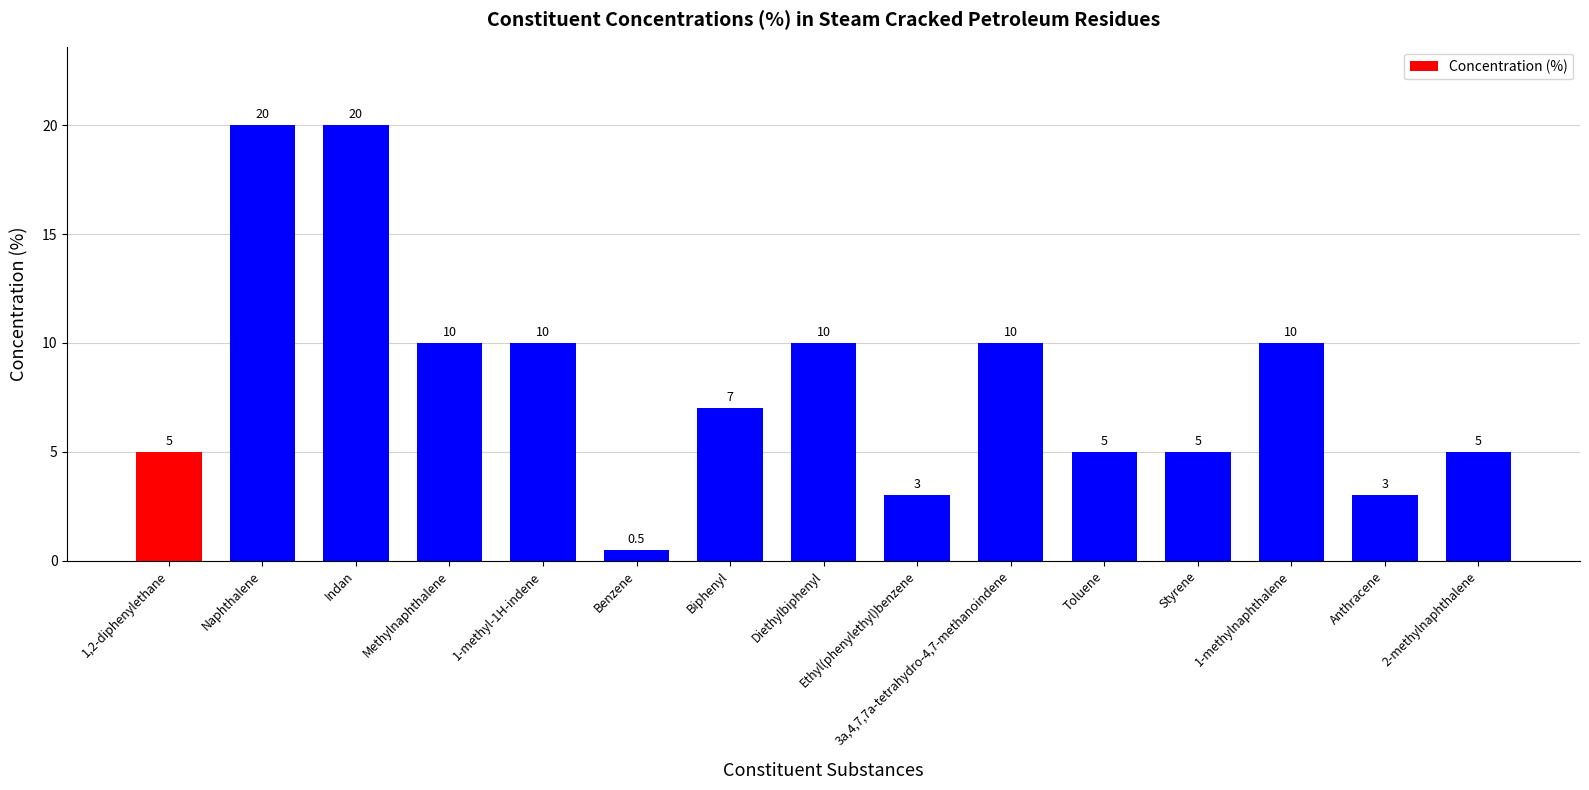

Reading right to left, extract all data points from this chart.

2-methylnaphthalene=5.0	Anthracene=3.0	1-methylnaphthalene=10.0	Styrene=5.0	Toluene=5.0	3a,4,7,7a-tetrahydro-4,7-methanoindene=10.0	Ethyl(phenylethyl)benzene=3.0	Diethylbiphenyl=10.0	Biphenyl=7.0	Benzene=0.5	1-methyl-1H-indene=10.0	Methylnaphthalene=10.0	Indan=20.0	Naphthalene=20.0	1,2-diphenylethane=5.0